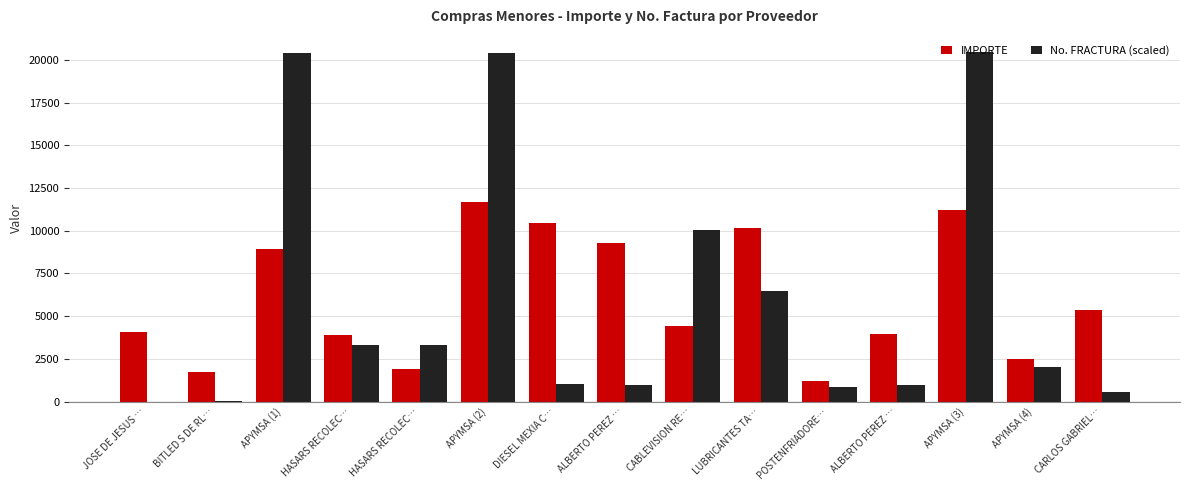

How many groups of bars are there?

15